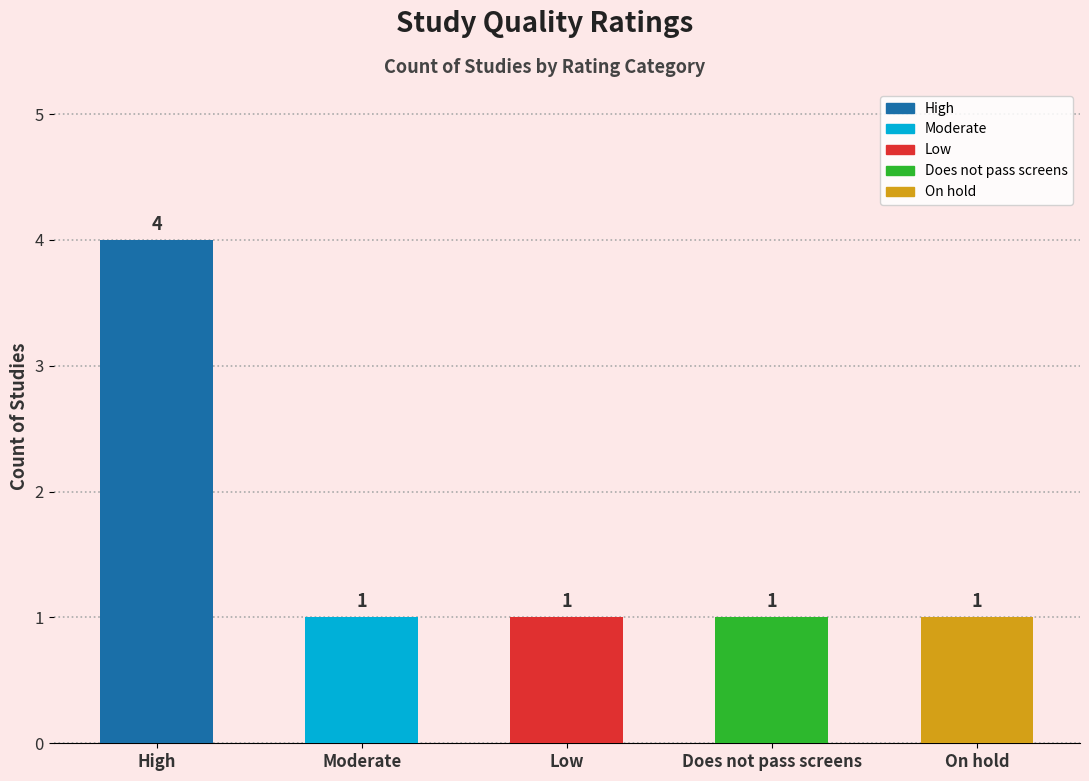

What is the label of the 5th bar from the right?

High